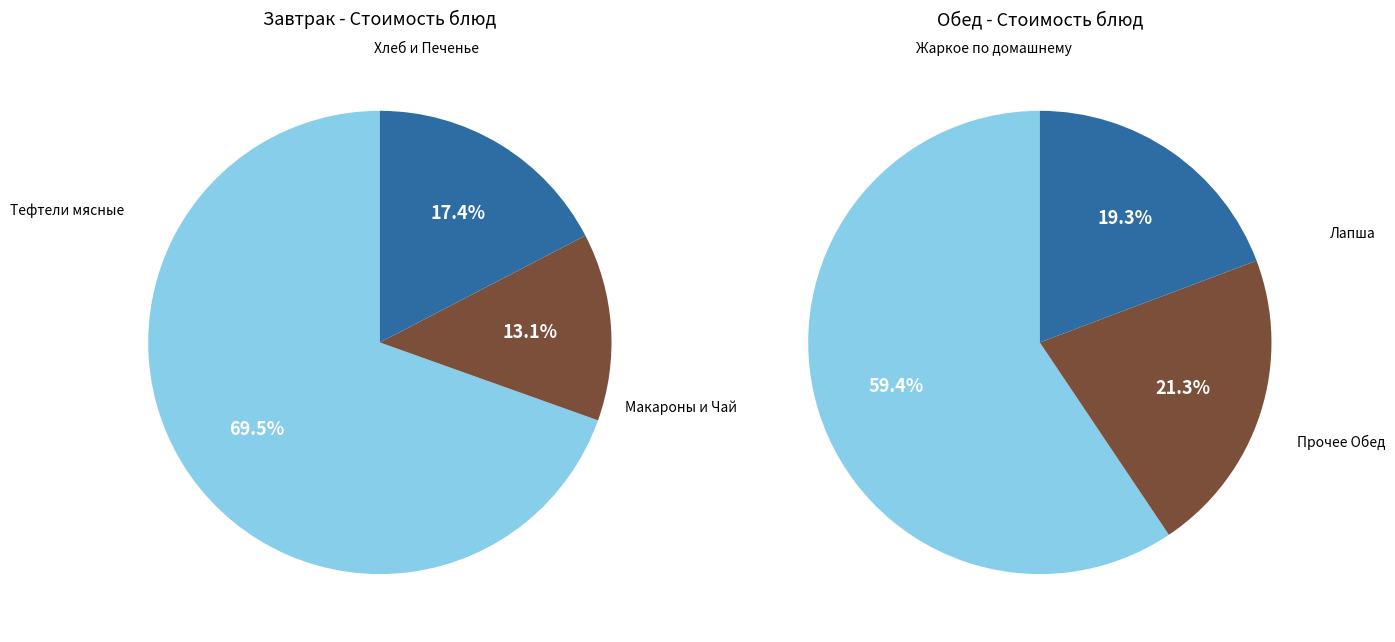

To the nearest percent, what portion does 0 represent?

70%